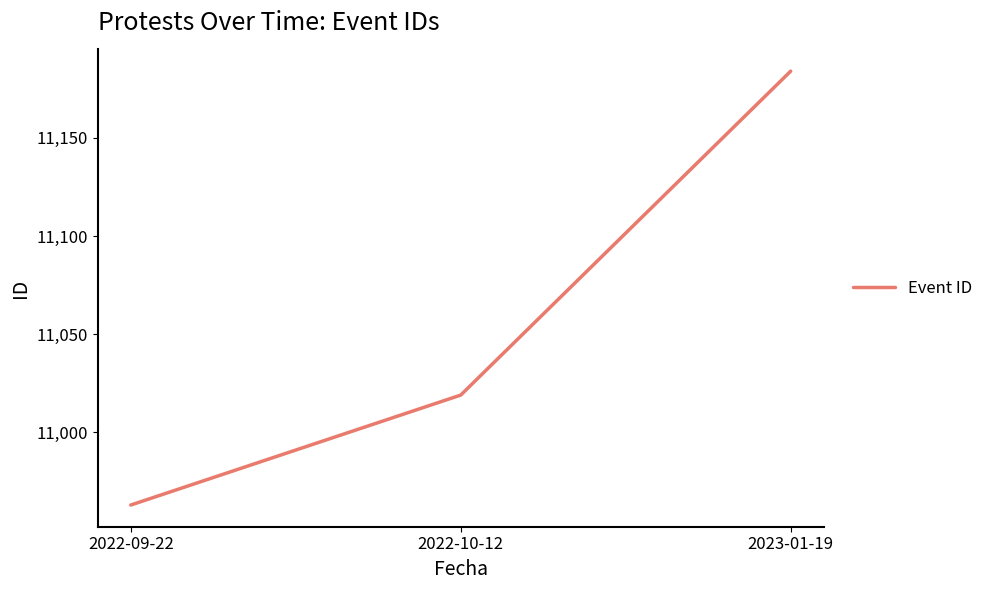

What is the smallest value displayed?

10963